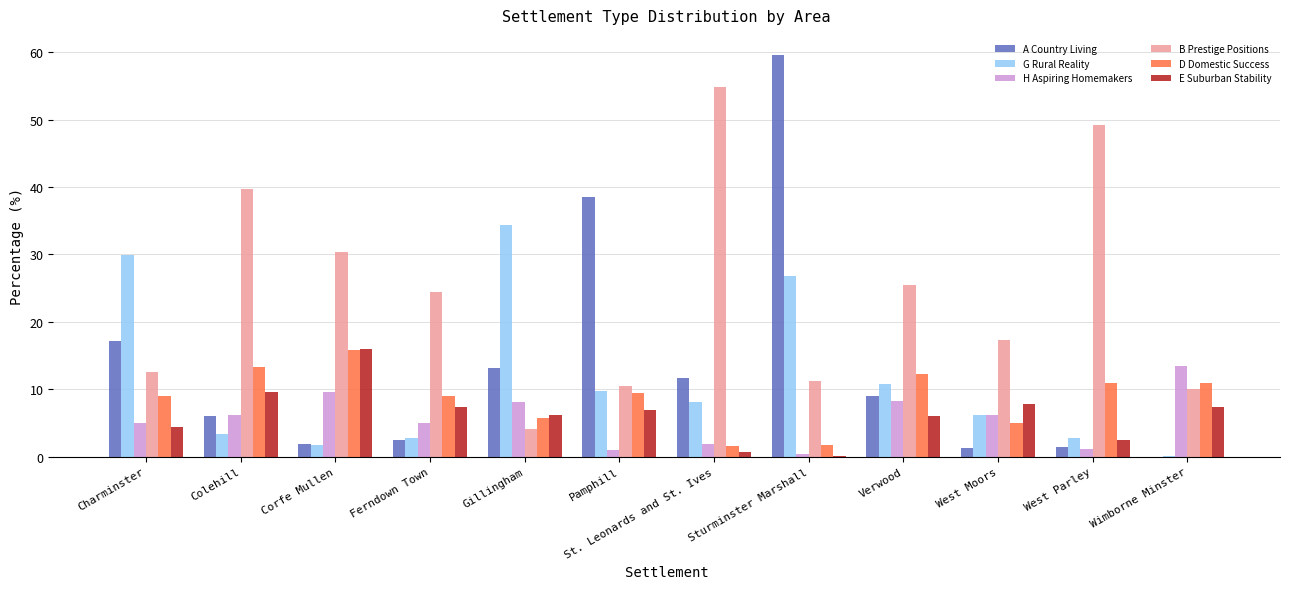

What is the sum of all D Domestic Success values?

104.6